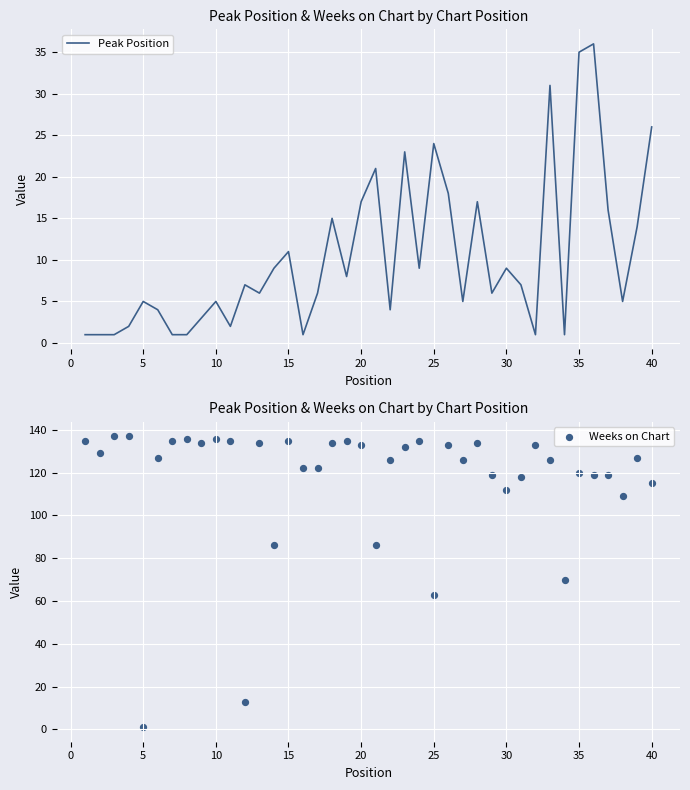

At how many categories does at least one series exceed 62?

38